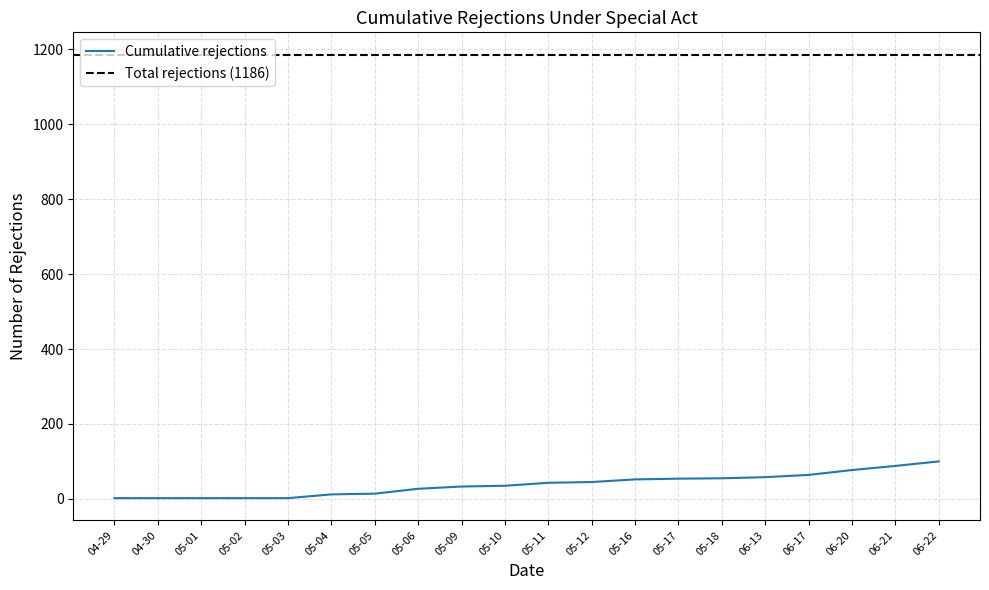

What is the label of the 2nd point from the left?

04-30